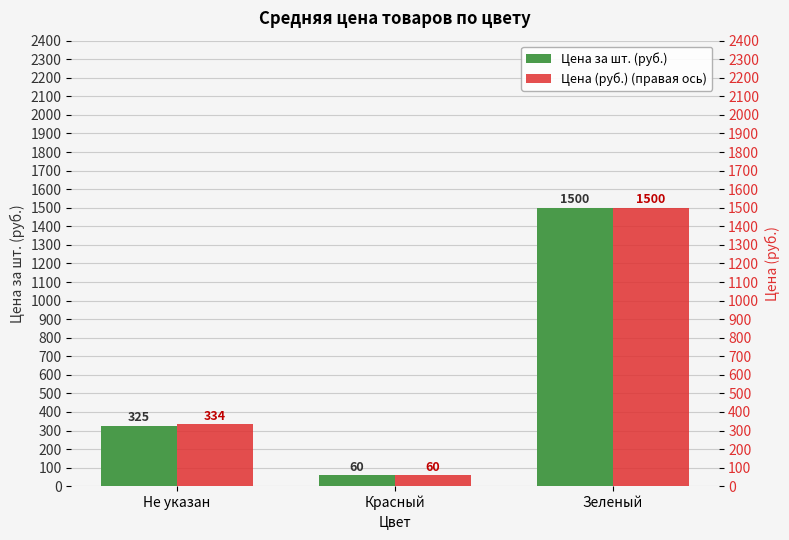

Rank the series at Не указан from lowest to highest value.

Цена за шт. (руб.), Цена (руб.) (правая ось)